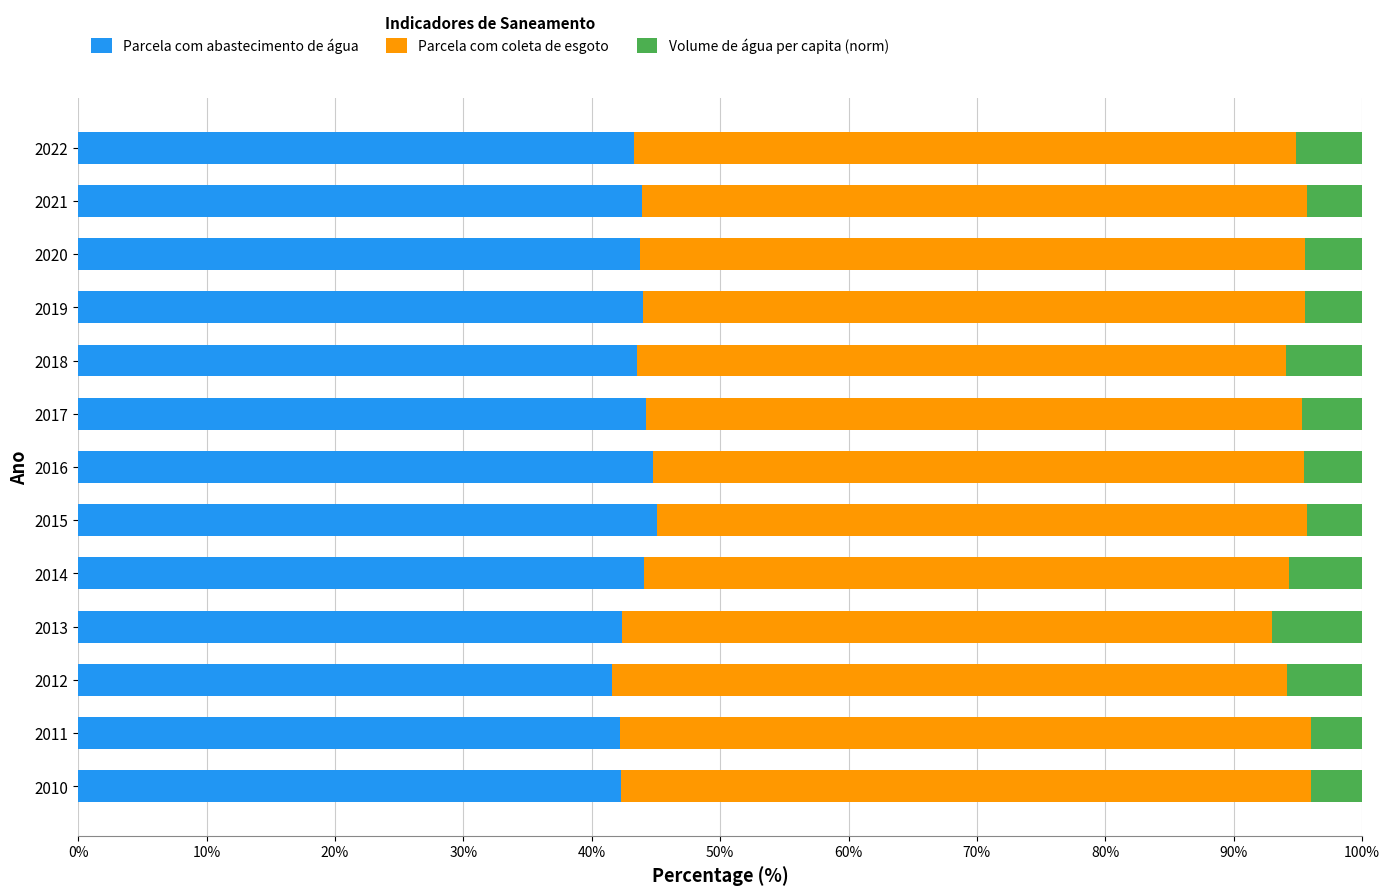

What are all the series names shown in the legend?

Parcela com abastecimento de água, Parcela com coleta de esgoto, Volume de água per capita (norm)